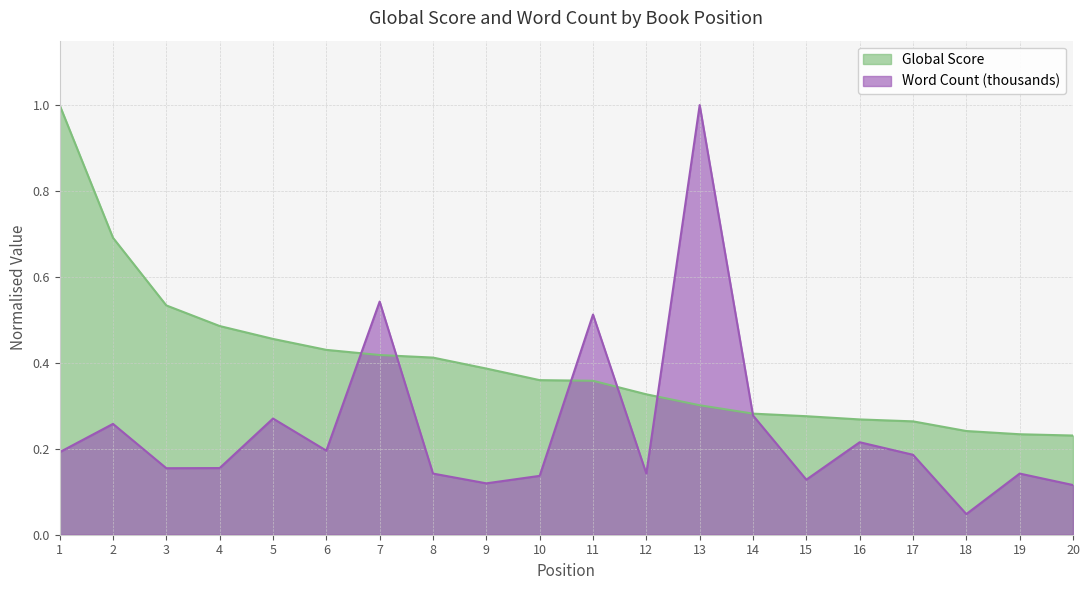

What is the difference between the Word Count (thousands) values at 11 and 14?

0.2